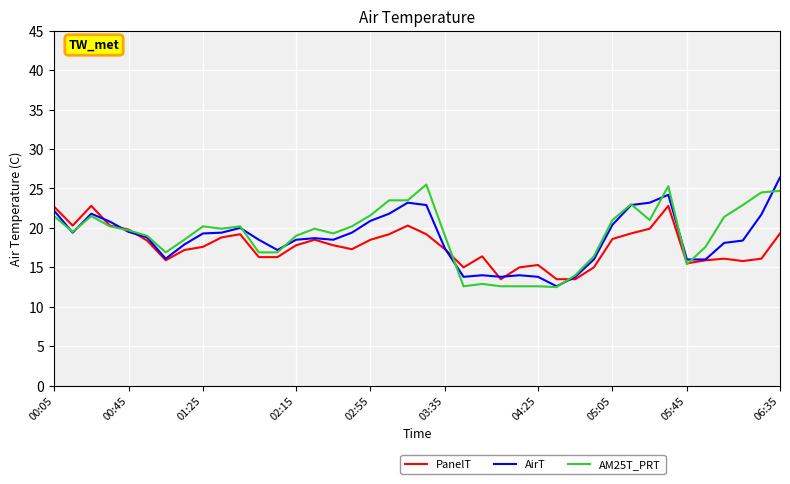

What is the lowest value of the PanelT series?

13.5